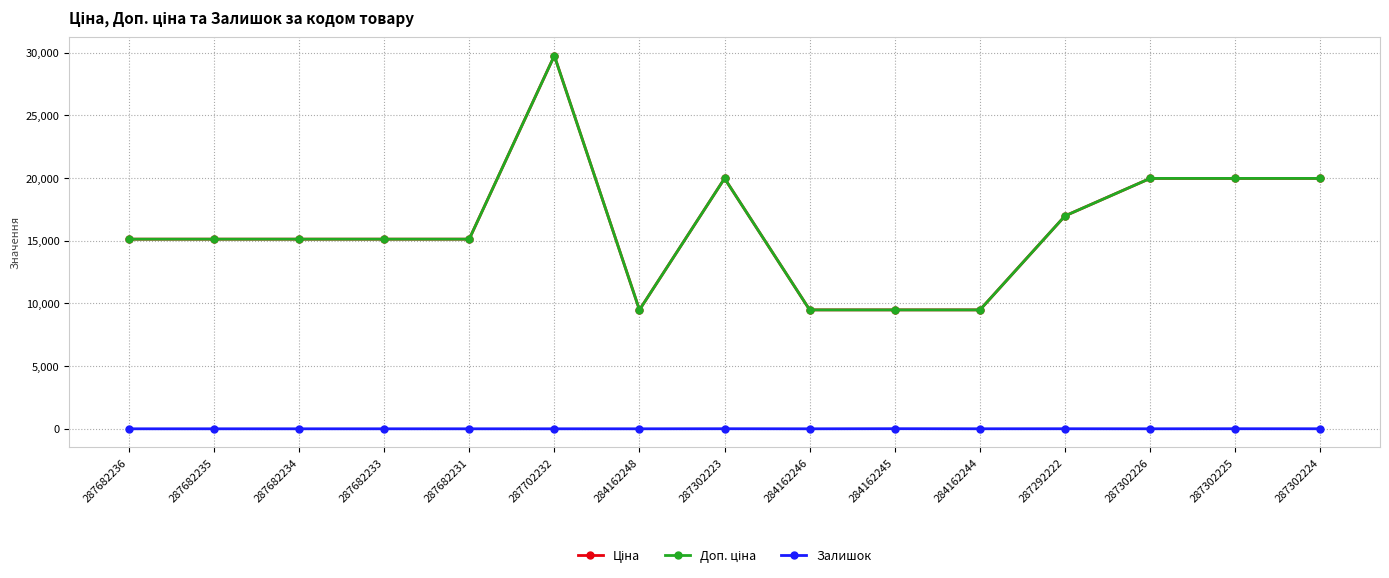

Which series has the largest total across all categories?

Ціна